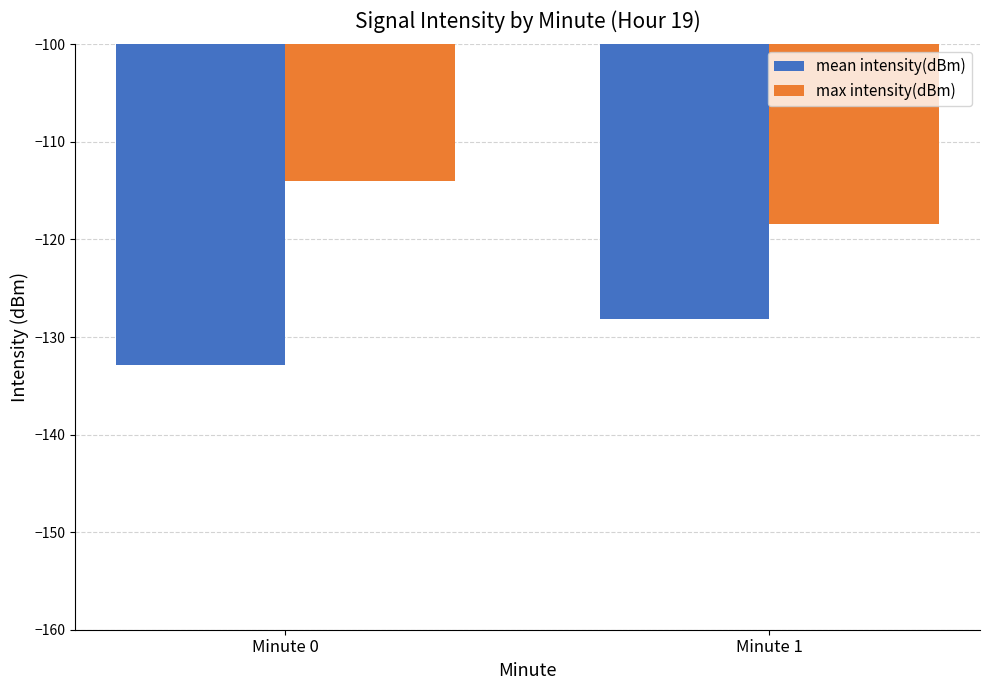

What is the sum of all max intensity(dBm) values?

-232.5